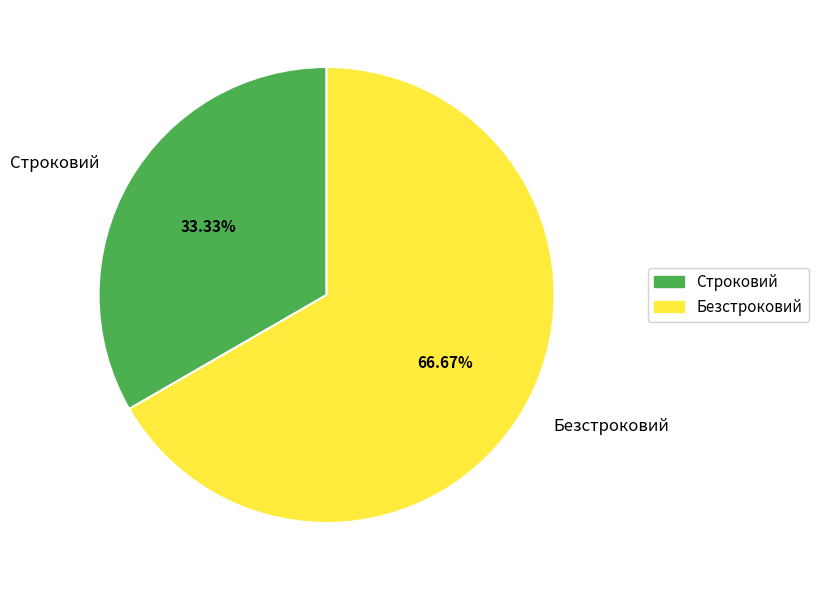

What is the ratio of the value at Строковий to the value at Безстроковий?

0.5